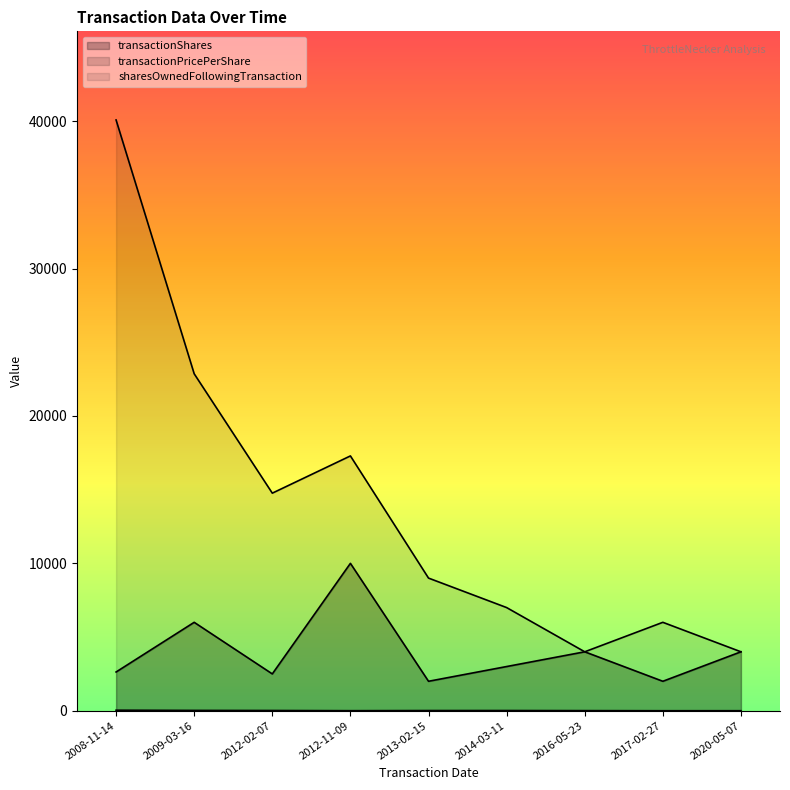

The value of transactionShares at 2017-02-27 is 2000.0. True or false?

True